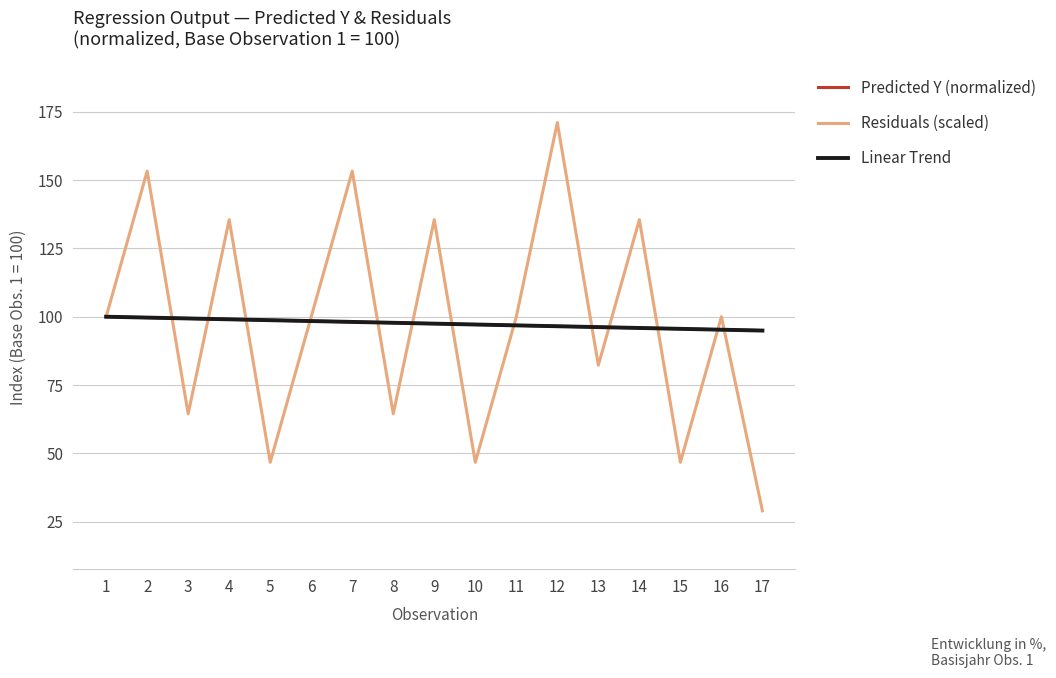

Does the chart have visible grid lines?

Yes